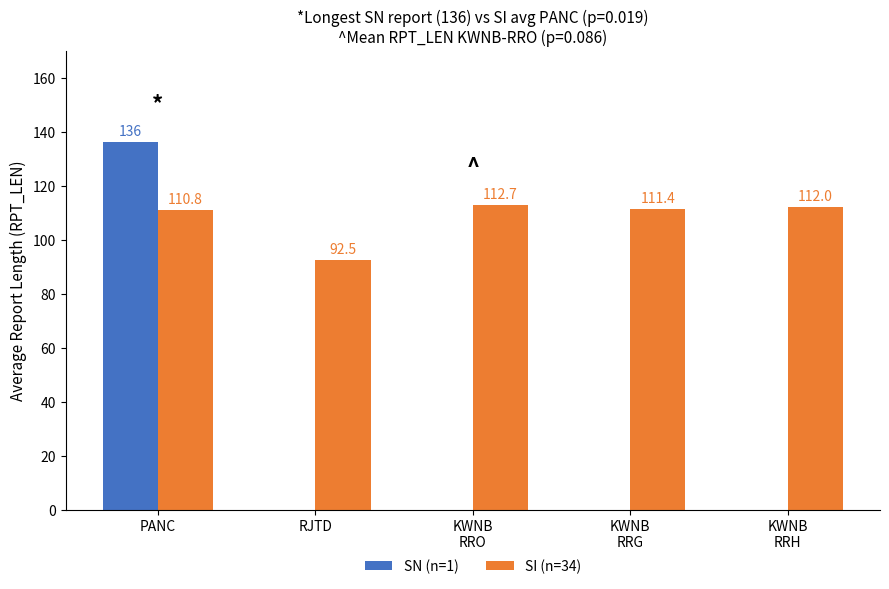

What is the total value across all series at KWNB
RRG?

111.4